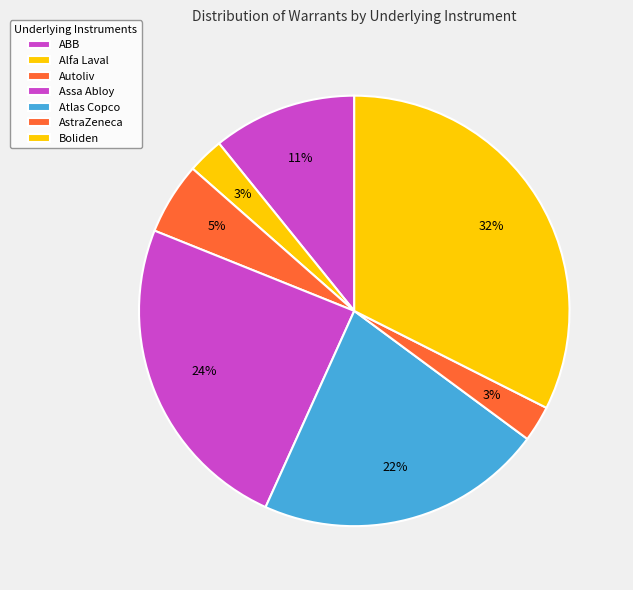

Count the number of slices in the pie.

7